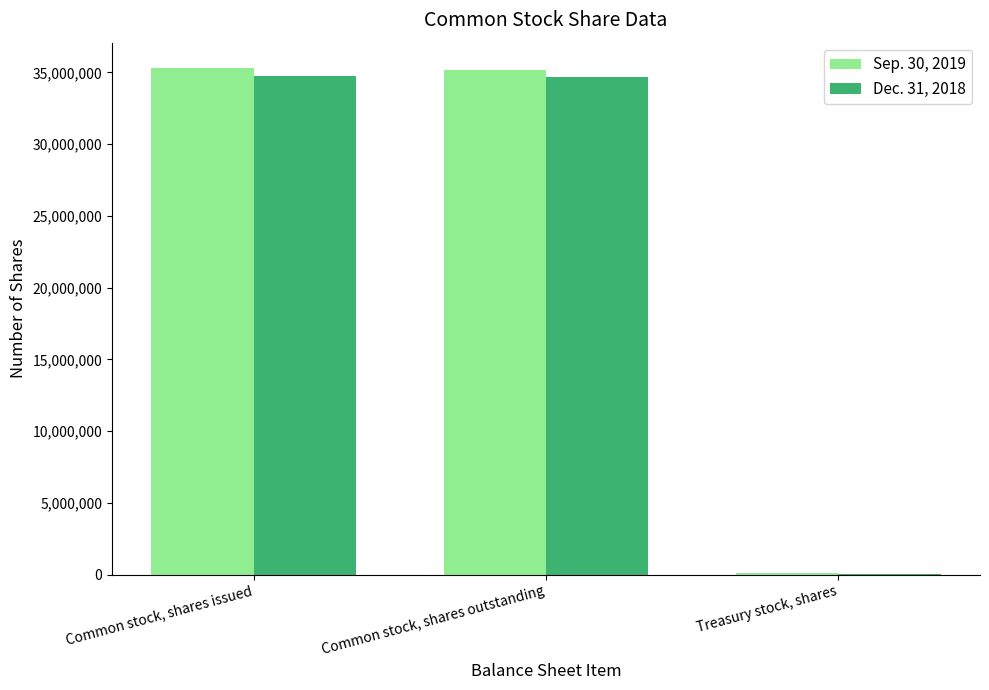

What is the average value of the Sep. 30, 2019 series?

23532667